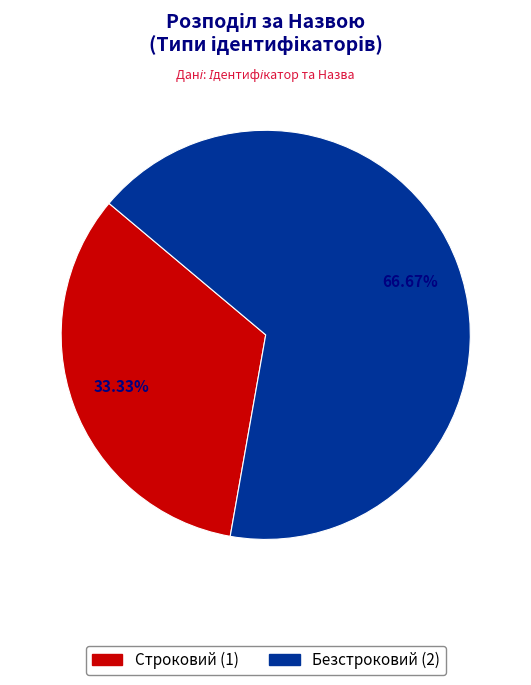

What percentage do Безстроковий and Строковий together represent?

100.0%